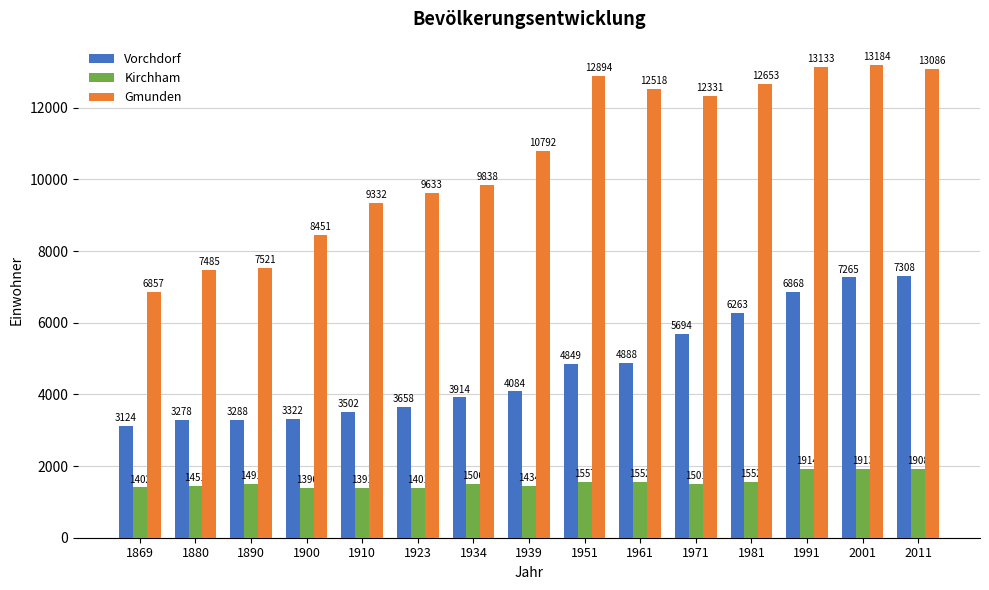

At which label is Gmunden closest to 10020?

1934